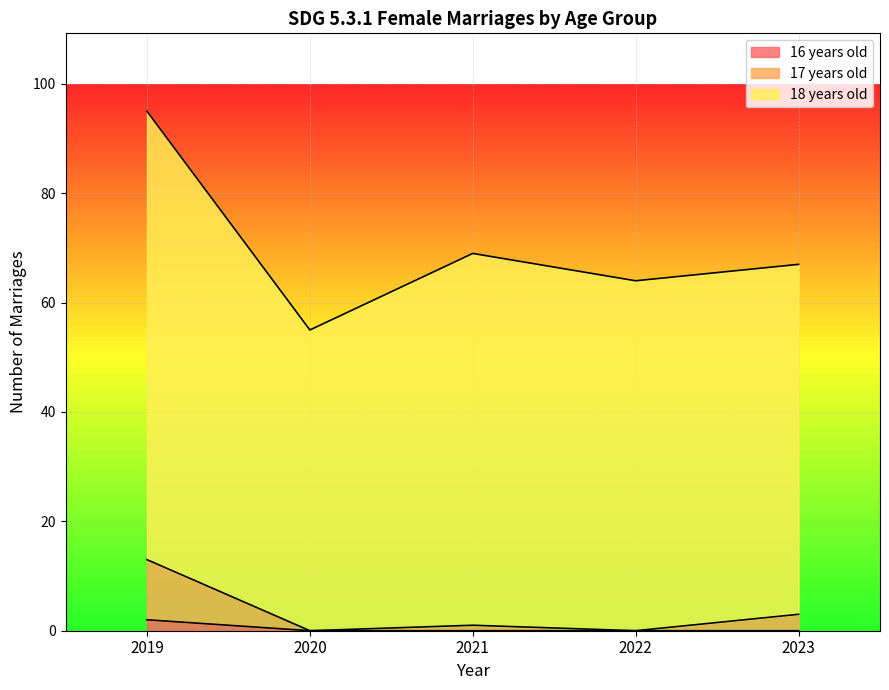

Reading left to right, transcribe all the data shown in this chart.

16 years old: 2019=2	2020=0	2021=0	2022=0	2023=0
17 years old: 2019=13	2020=0	2021=1	2022=0	2023=3
18 years old: 2019=95	2020=55	2021=69	2022=64	2023=67